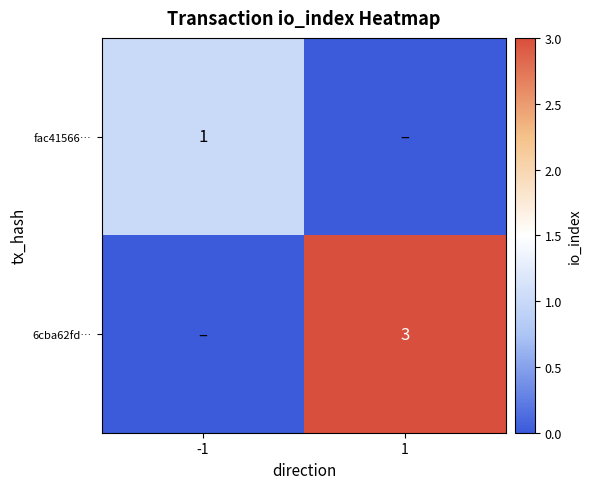

Between -1 and 1, which is larger?

-1